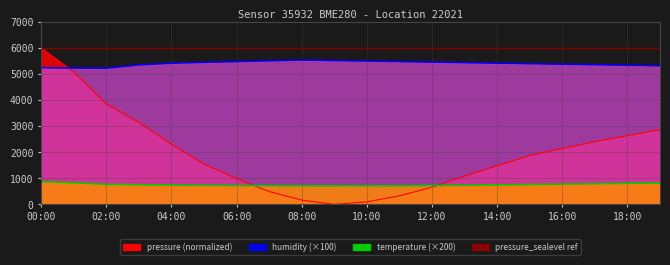

Is the value of temperature at 00:00 greater than the value of humidity at 01:00?

No